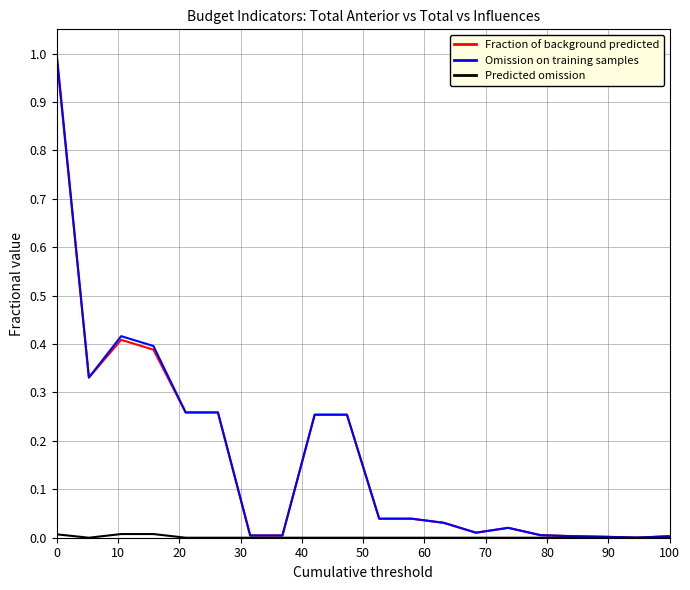

Which series has the largest range (max minus min)?

Omission on training samples